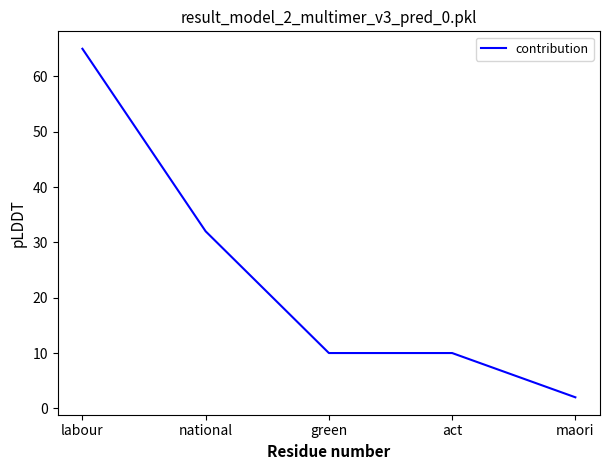

What position from the left is maori?

5